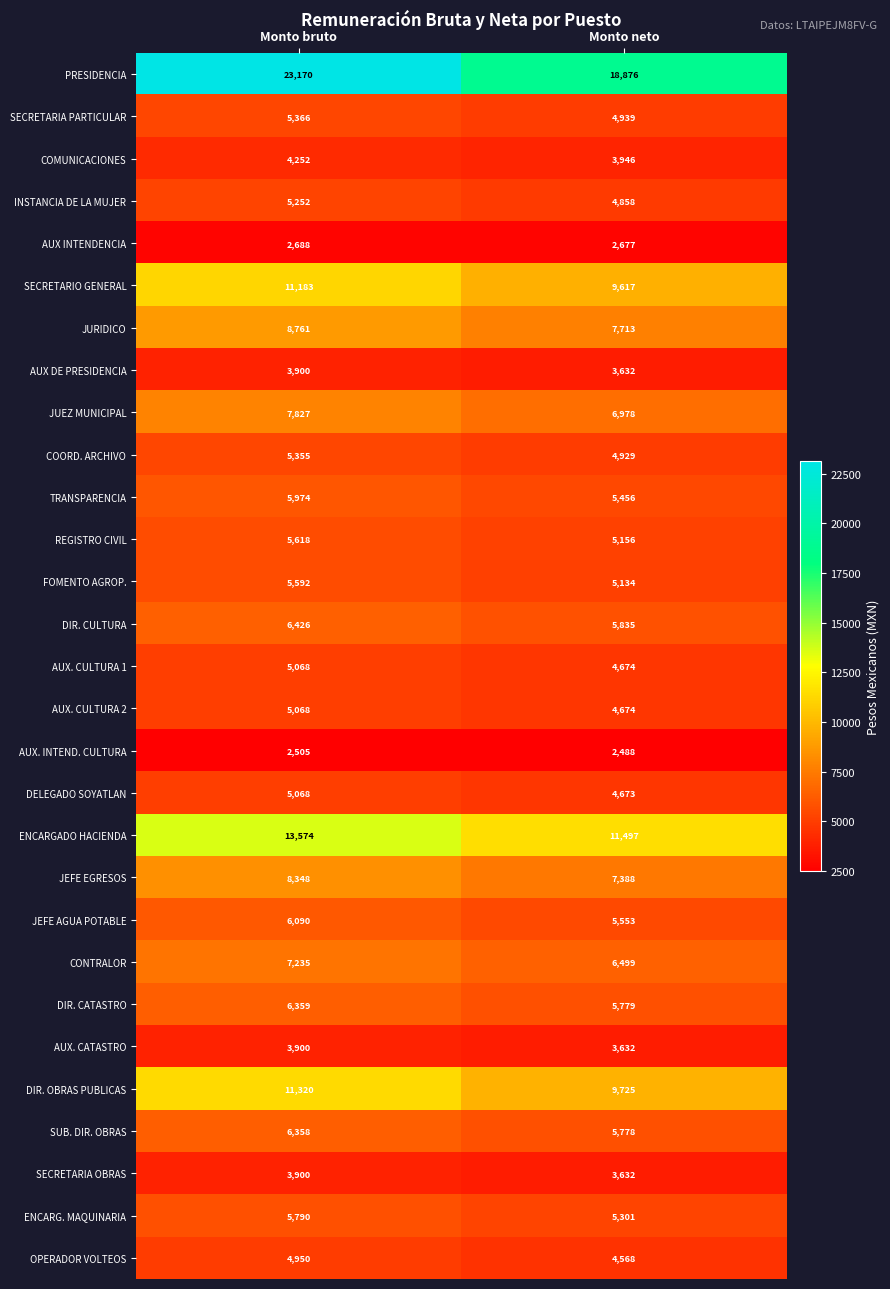

Read the AUX. CULTURA 1 value at Monto bruto, to the nearest 5.

5070